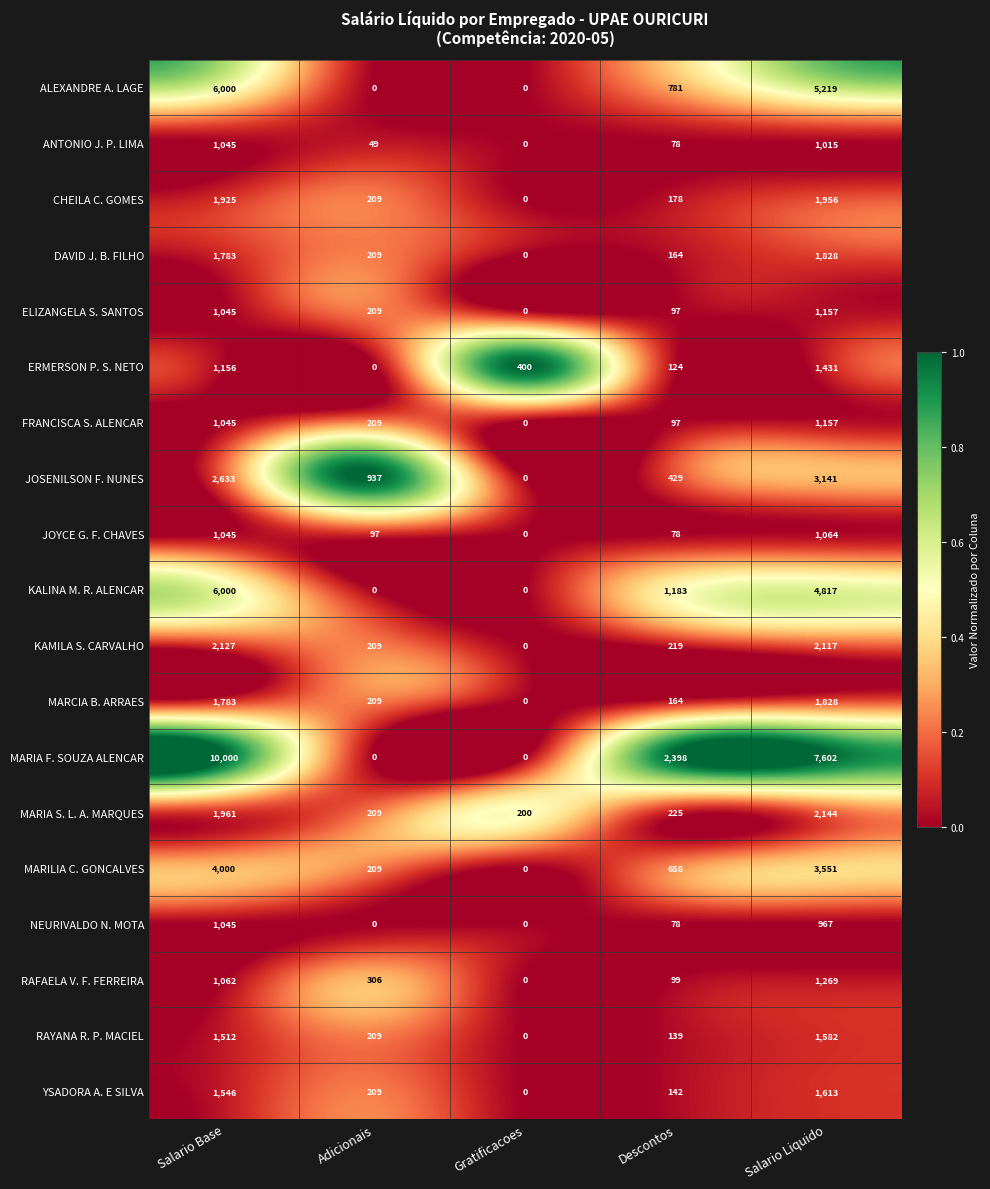

Which category has the highest value in the YSADORA A. E SILVA series?

Salario Liquido